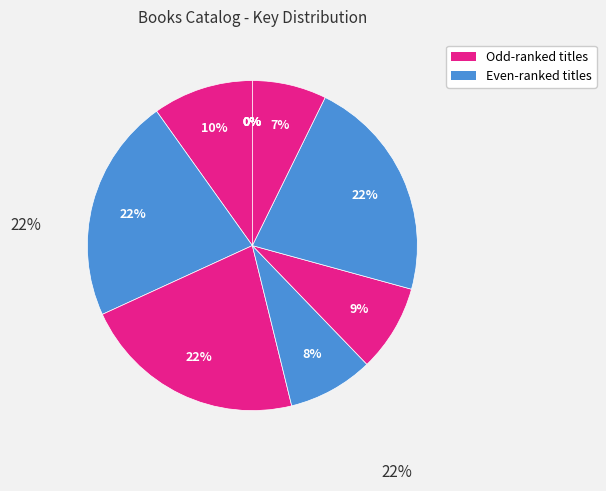

How many slices are in this pie chart?

11